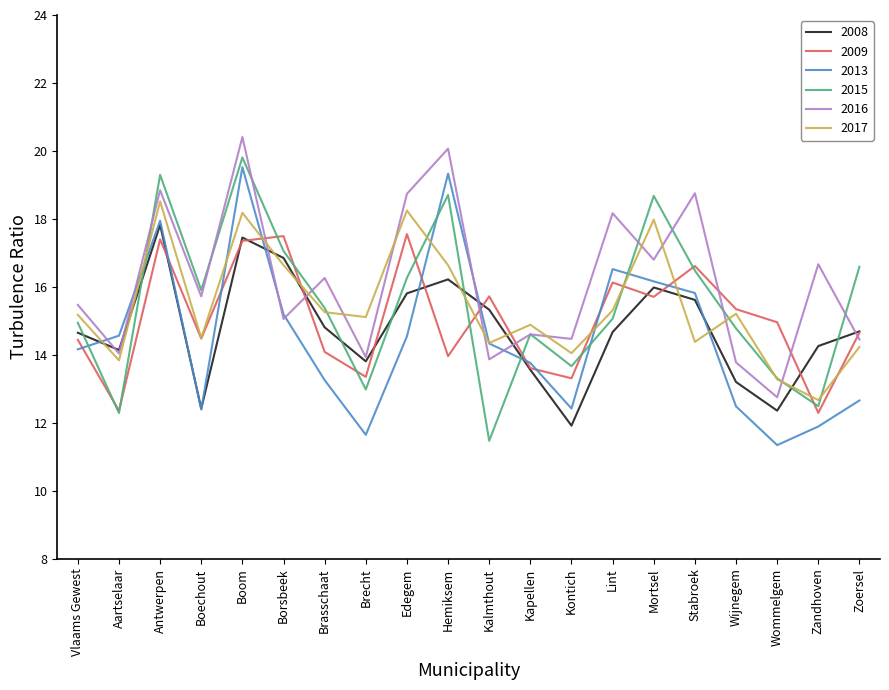

What is the average value of the 2015 series?

15.5